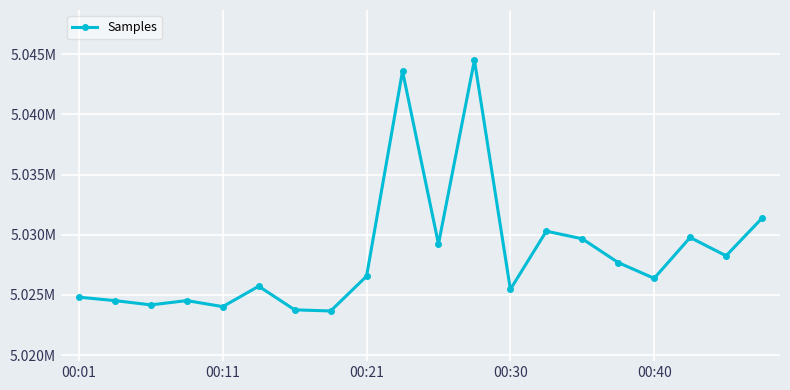

Is this an area chart (filled region under the line)?

No